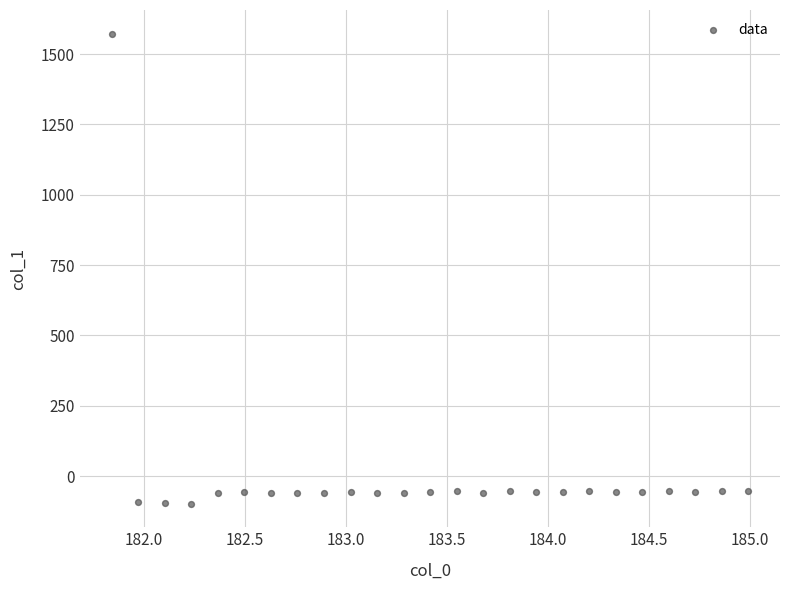

What is the range of X values (max minus min)?

3.1